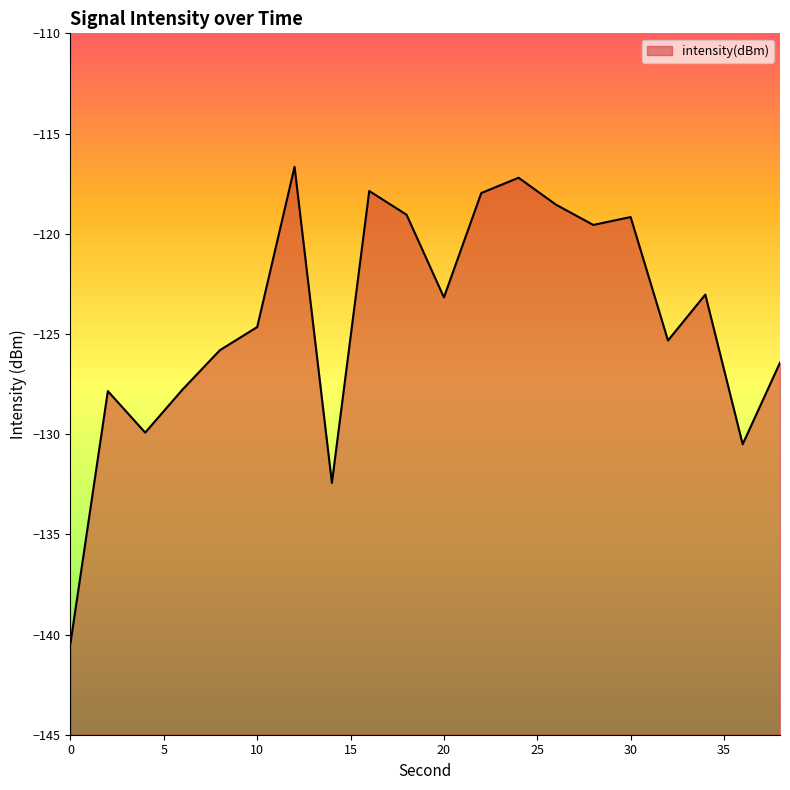

What is the smallest value displayed?

-140.4